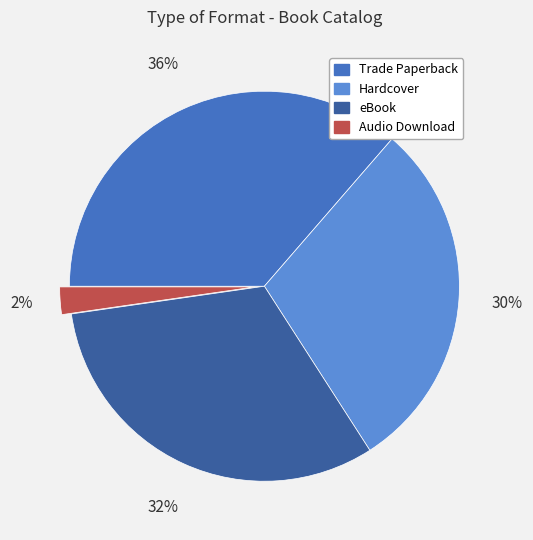

Combined, do Hardcover and eBook account for over 50%?

Yes